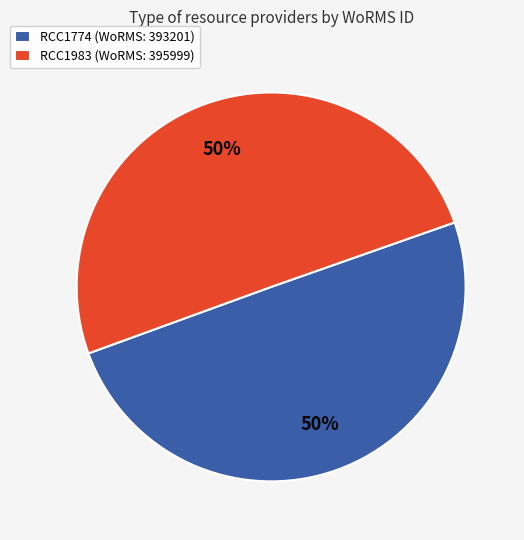

Do RCC1983 and RCC1774 together represent more than half of the pie?

Yes